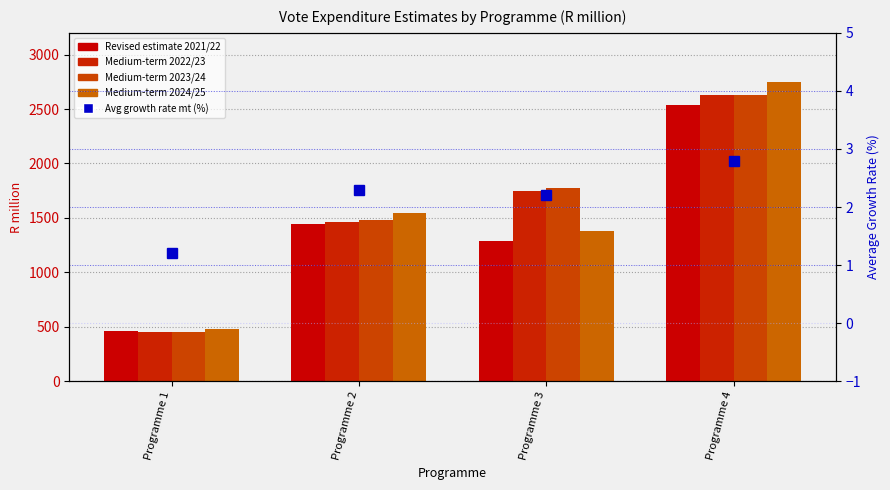

Between Programme 3 and Programme 4, which is larger?

Programme 4